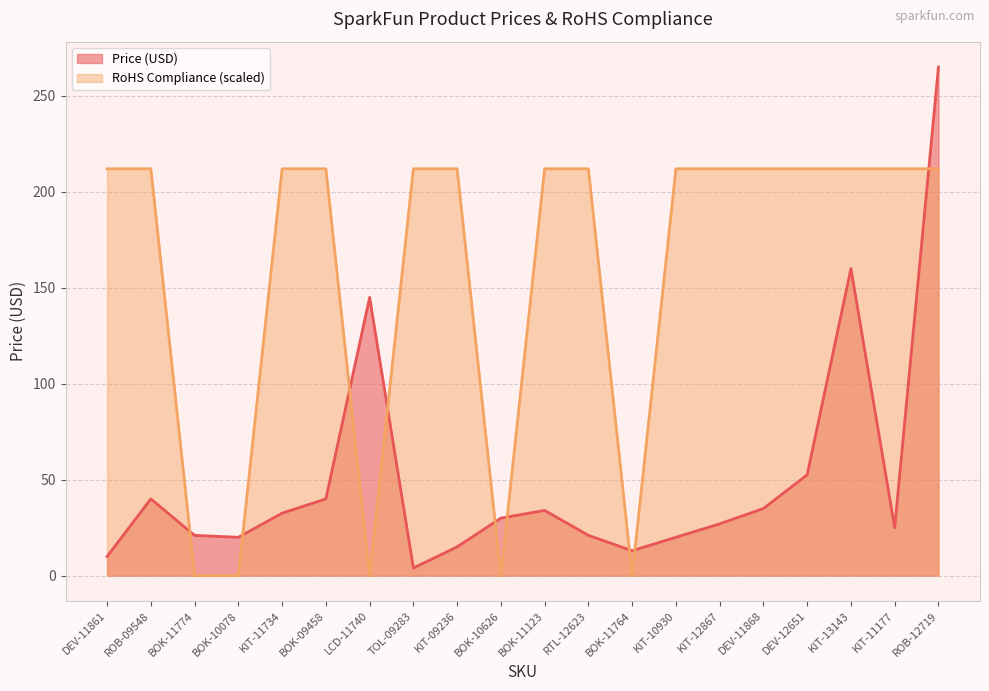

Does the chart display data point markers on the line(s)?

No